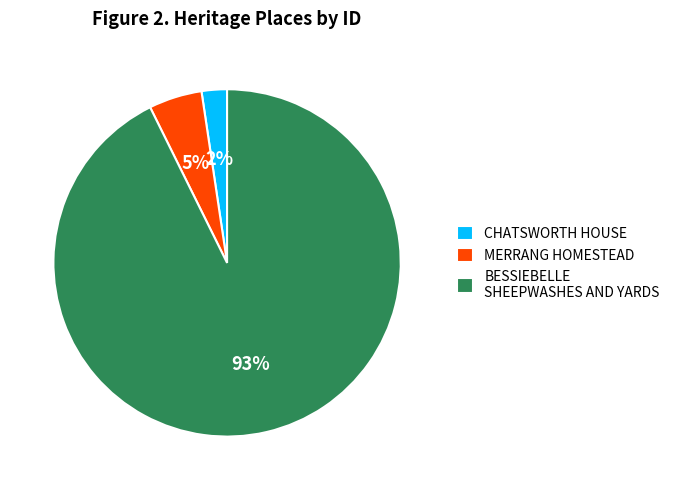

What percentage is the MERRANG HOMESTEAD slice, to the nearest percent?

5%